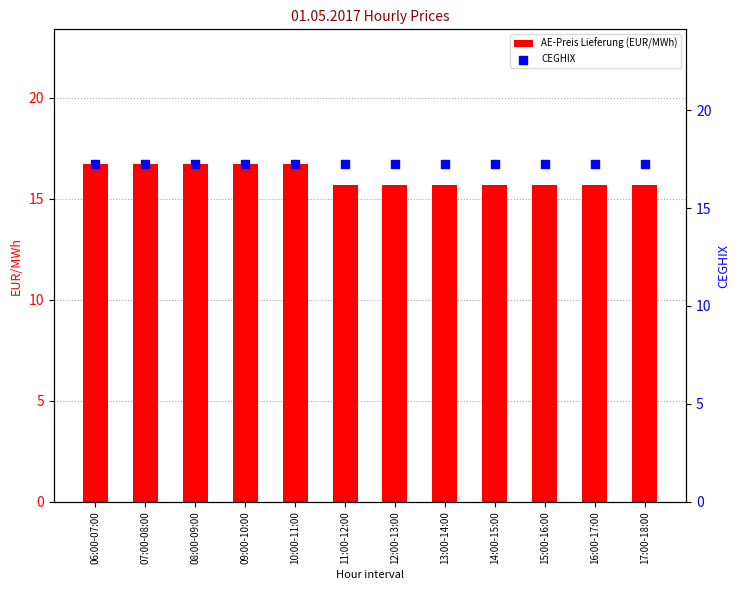

Which series has the widest spread of Y values?

AE-Preis Lieferung (EUR/MWh)